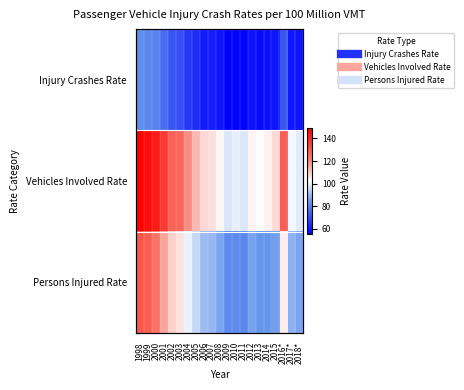

At which label does Injury Crashes Rate first exceed 60?

1998